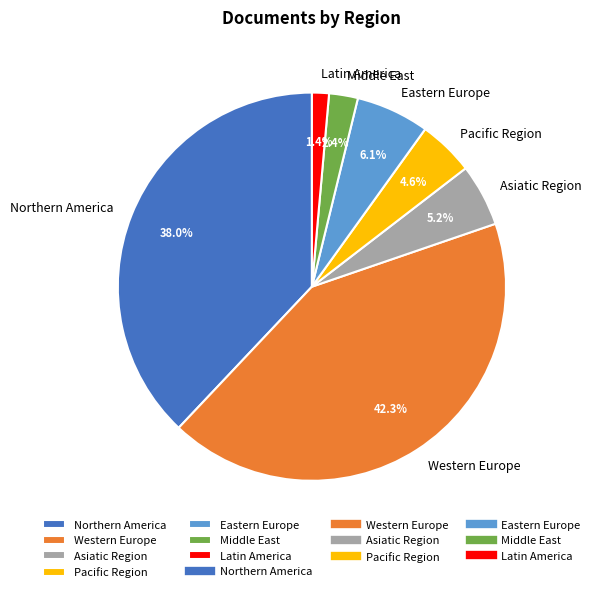

Rank the categories by value from lowest to highest.

Latin America, Middle East, Pacific Region, Asiatic Region, Eastern Europe, Northern America, Western Europe